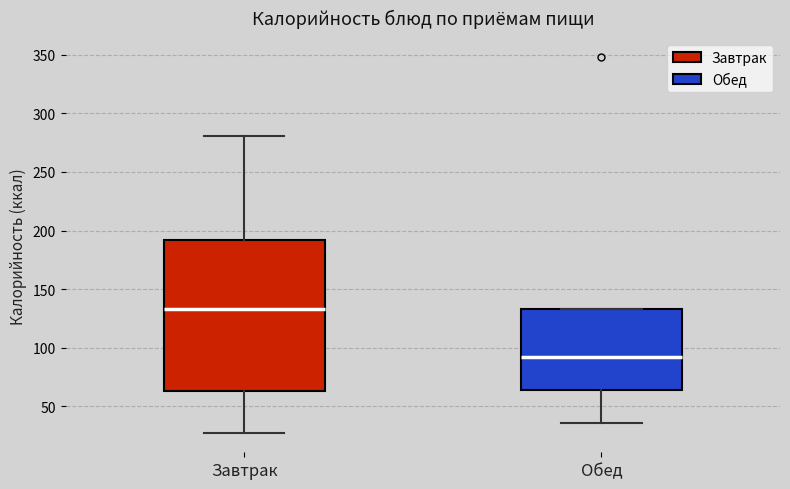

Reading left to right, transcribe this box plot: for each box, give where its median line is, the range the box spans, and where its two whiskers end, as read against the y-axis. The values are not printed on the chart, so give them approximately, as read against the axis.

Завтрак: median 135, box 65 to 190, whiskers 25 to 280
Обед: median 90, box 65 to 135, whiskers 35 to 135